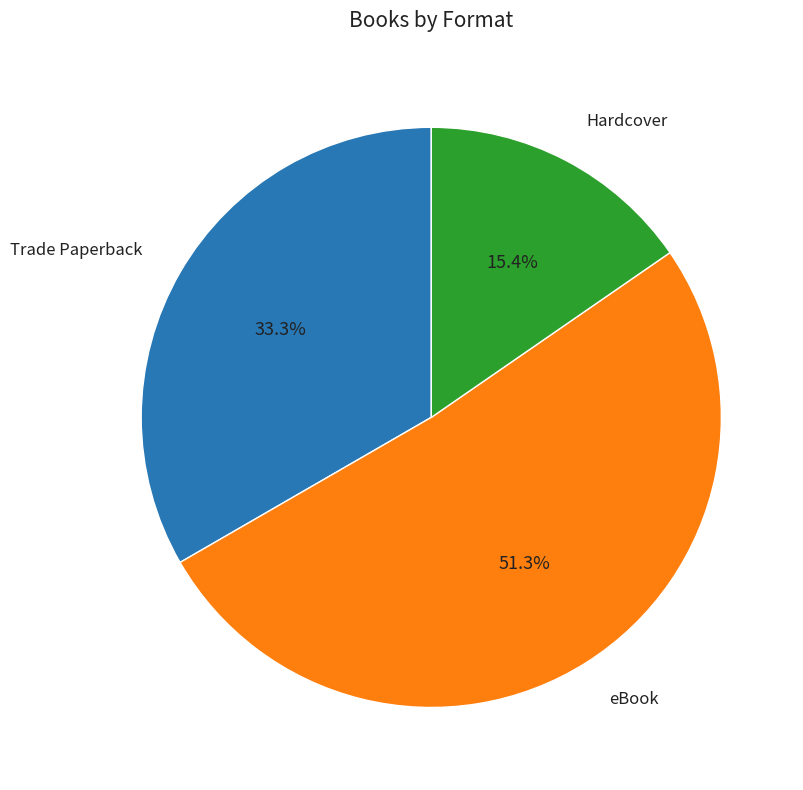

To the nearest percent, what portion does eBook represent?

51%